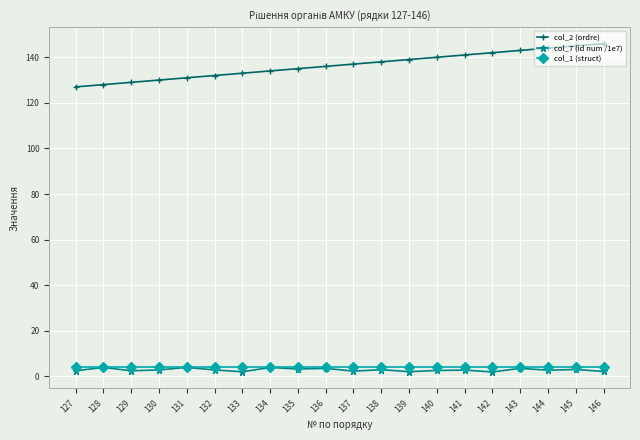

What is the greatest value displayed?

146.0